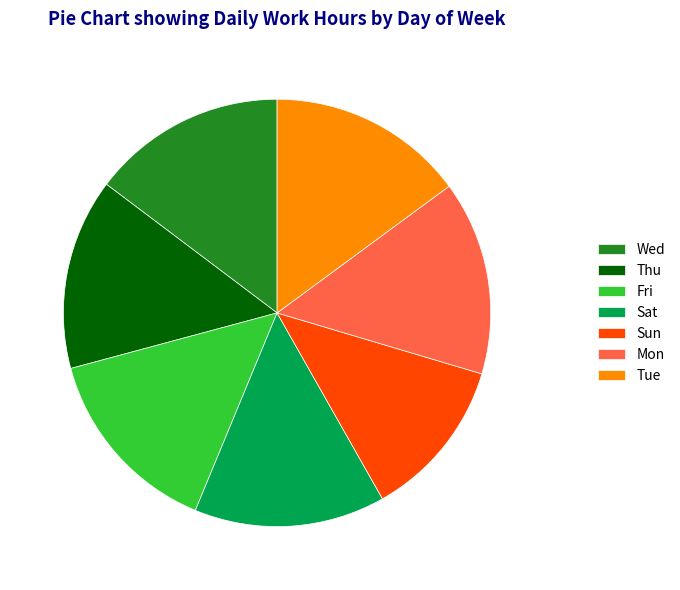

Between Sun and Tue, which is larger?

Tue